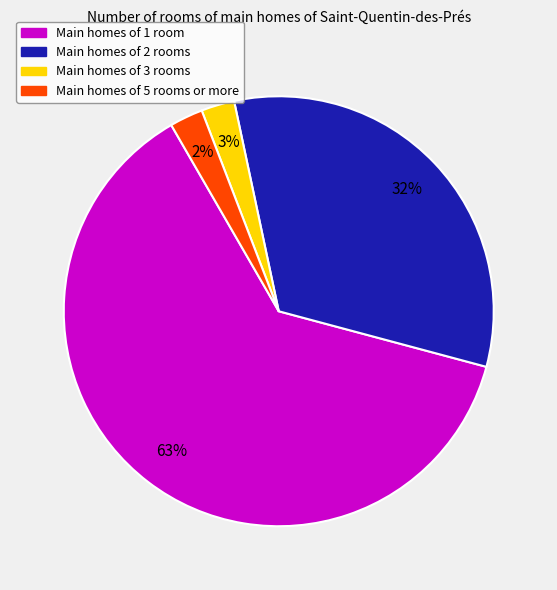

Does any single category account for the majority?

Yes